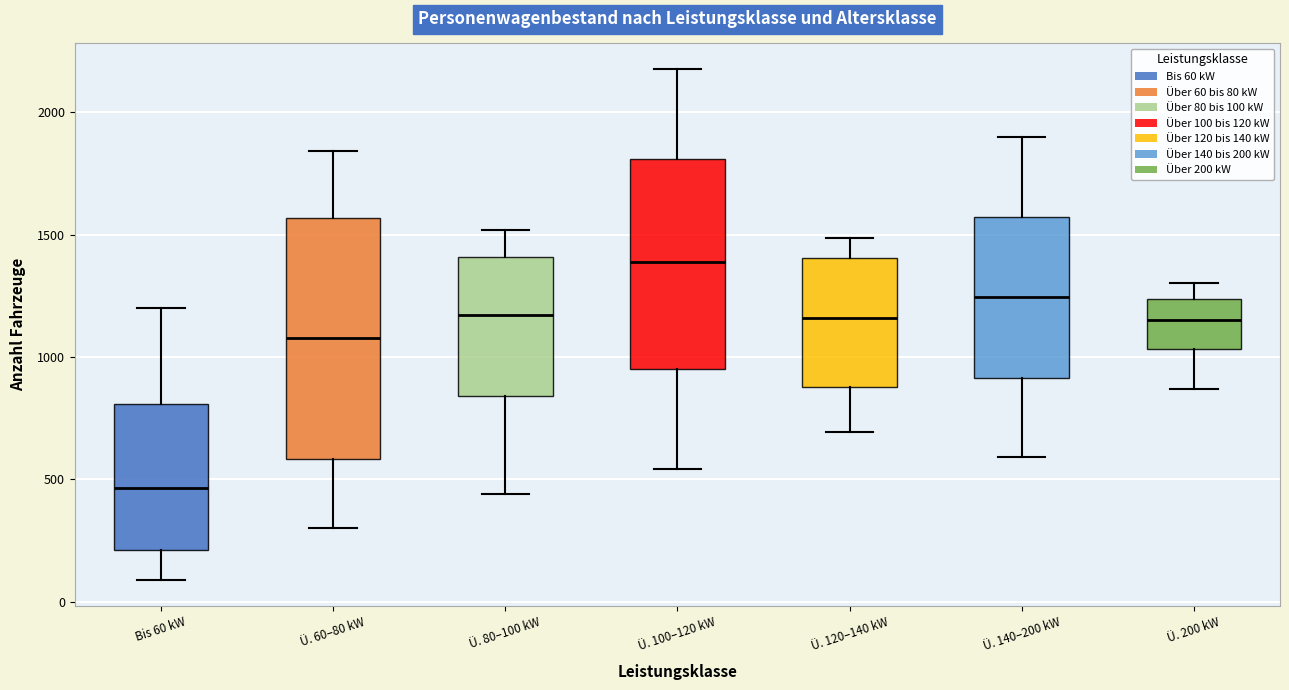

Which box is the tallest, from its lower edge to its upper edge?

Ü. 60–80 kW